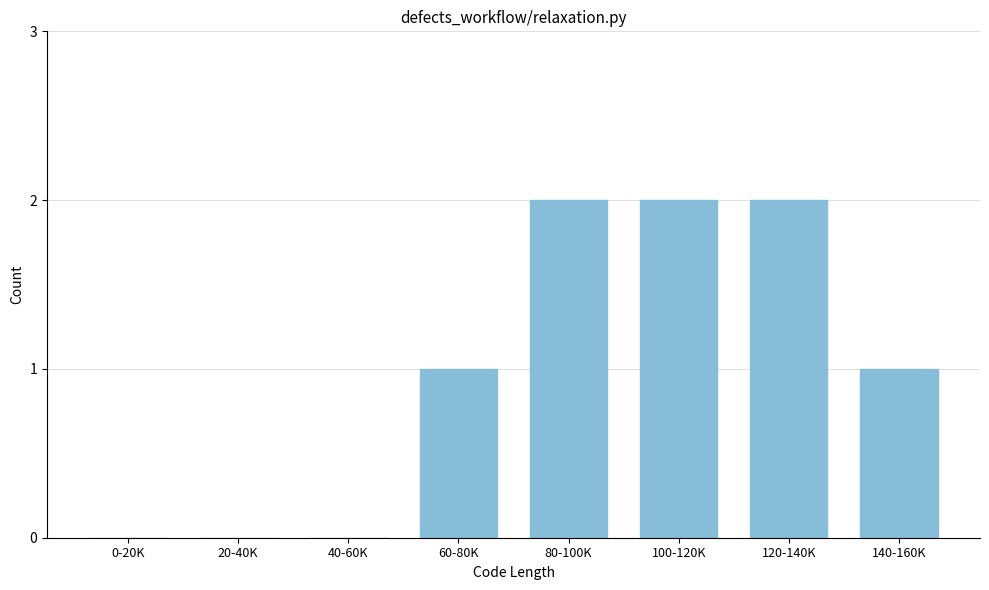

Reading left to right, extract all data points from this chart.

0-20K=0	20-40K=0	40-60K=0	60-80K=1	80-100K=2	100-120K=2	120-140K=2	140-160K=1